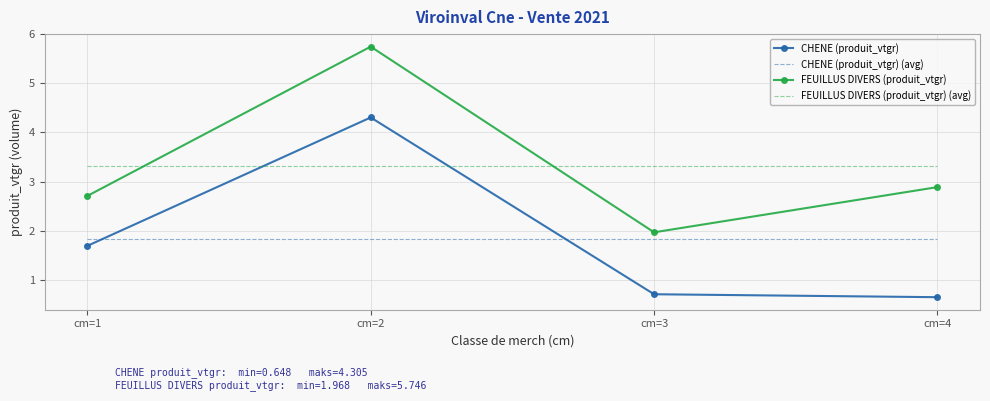

Which category has the highest value across all series?

cm=2